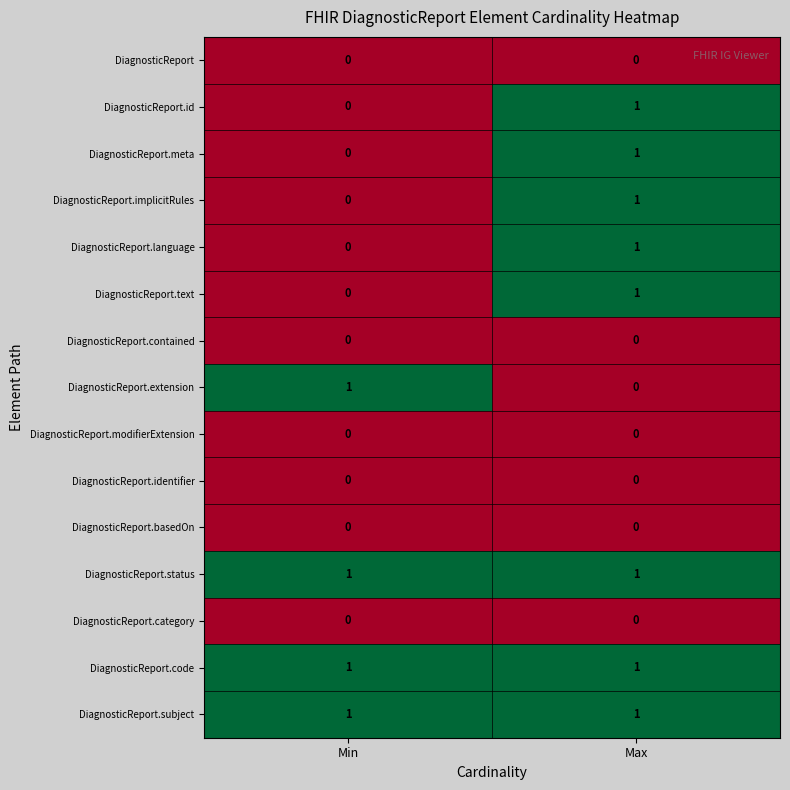

At which category is the sum across all series the highest?

Max